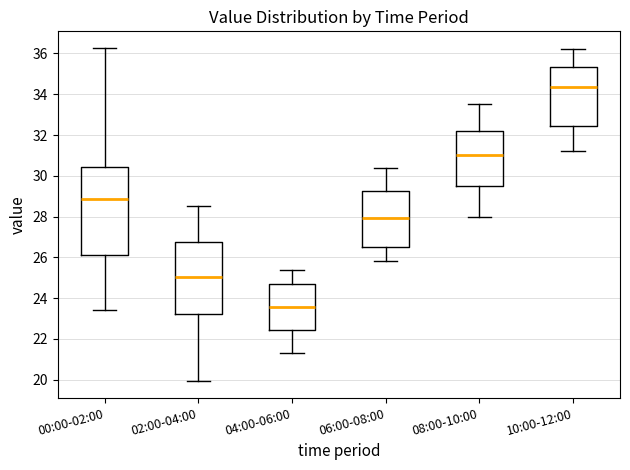

Which box is the tallest, from its lower edge to its upper edge?

00:00-02:00